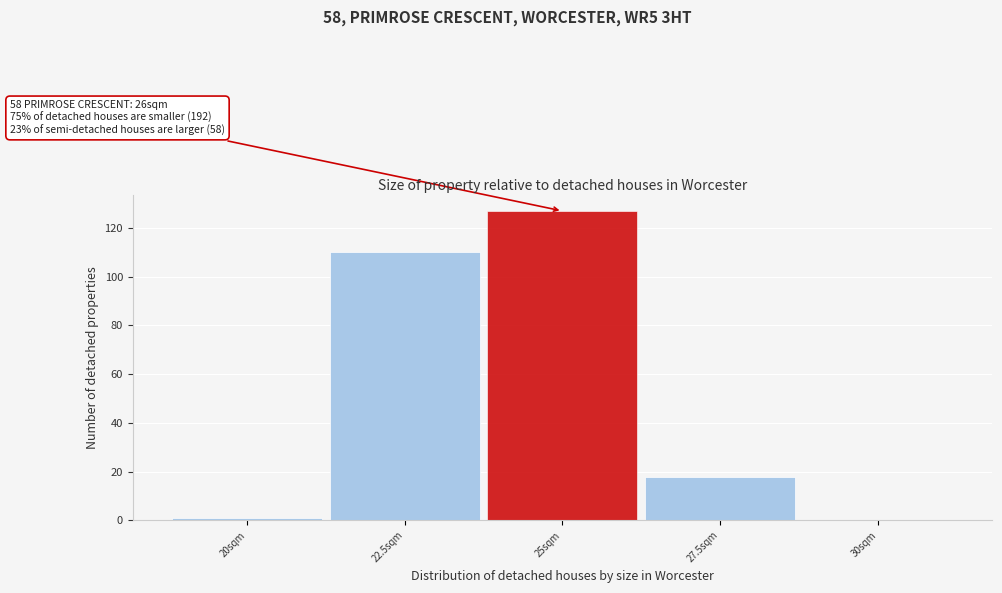

Reading left to right, extract all data points from this chart.

20sqm=1	22.5sqm=110	25sqm=127	27.5sqm=18	30sqm=0